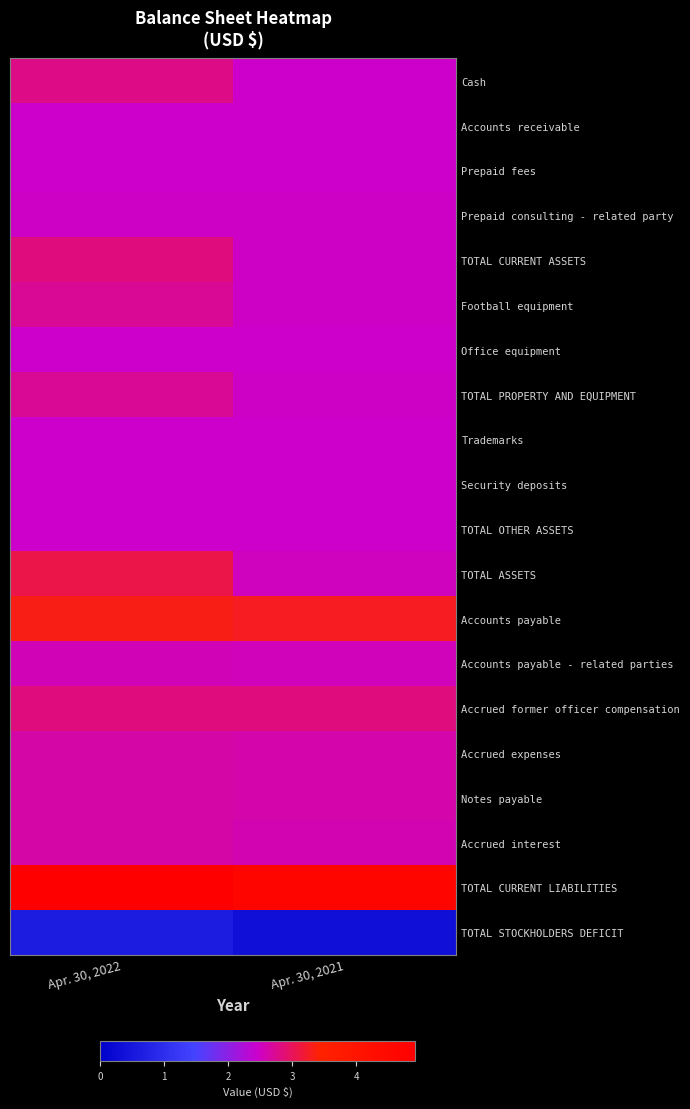

Between Apr. 30, 2022 and Apr. 30, 2021, which is larger?

Apr. 30, 2022